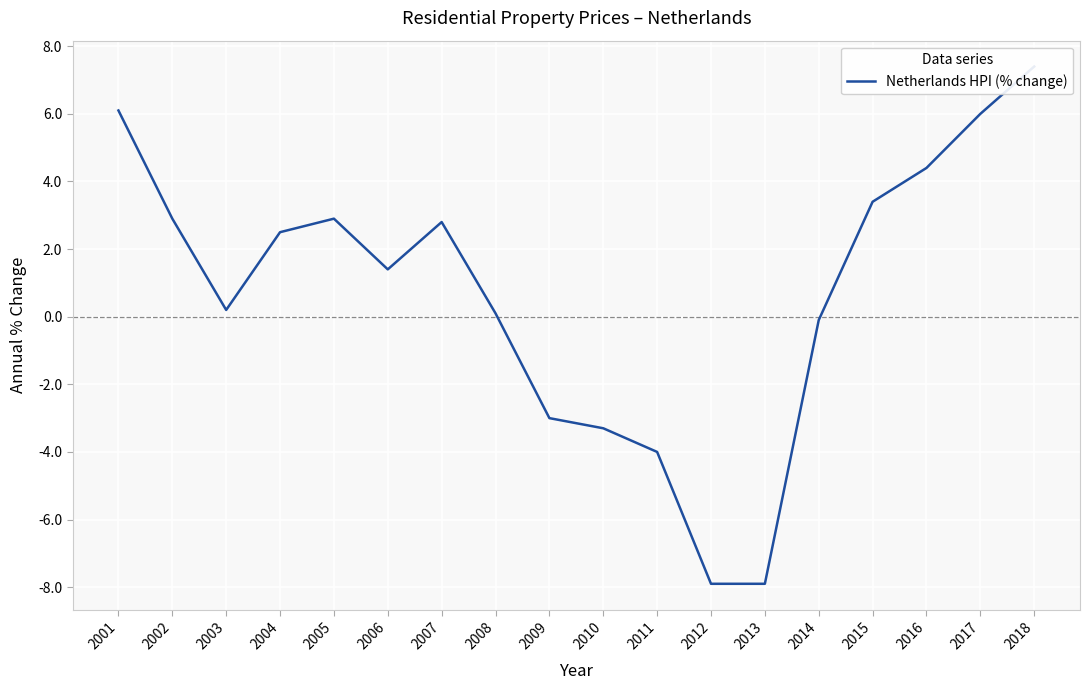

Is it true that the value at 2013 is -7.9?

True